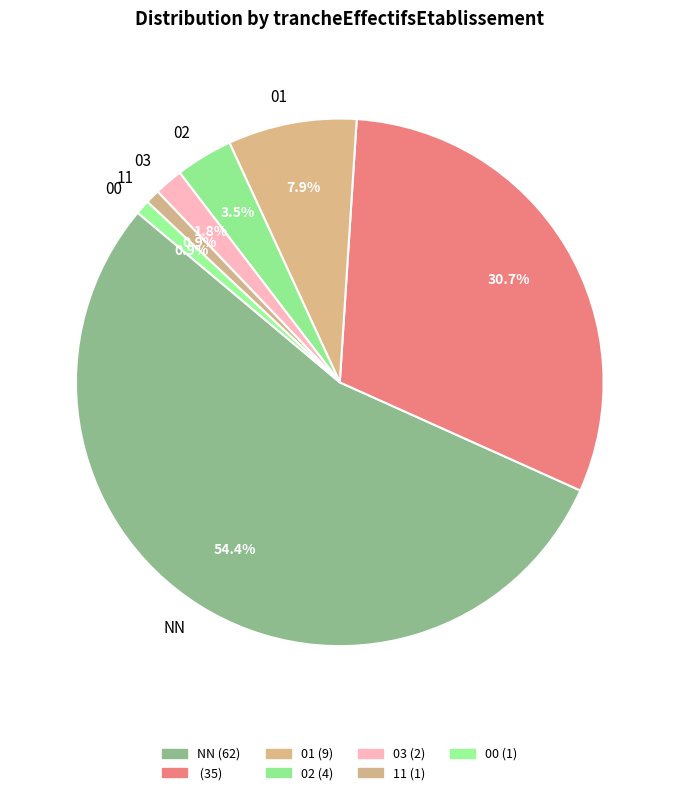

How many segments does this pie chart have?

7